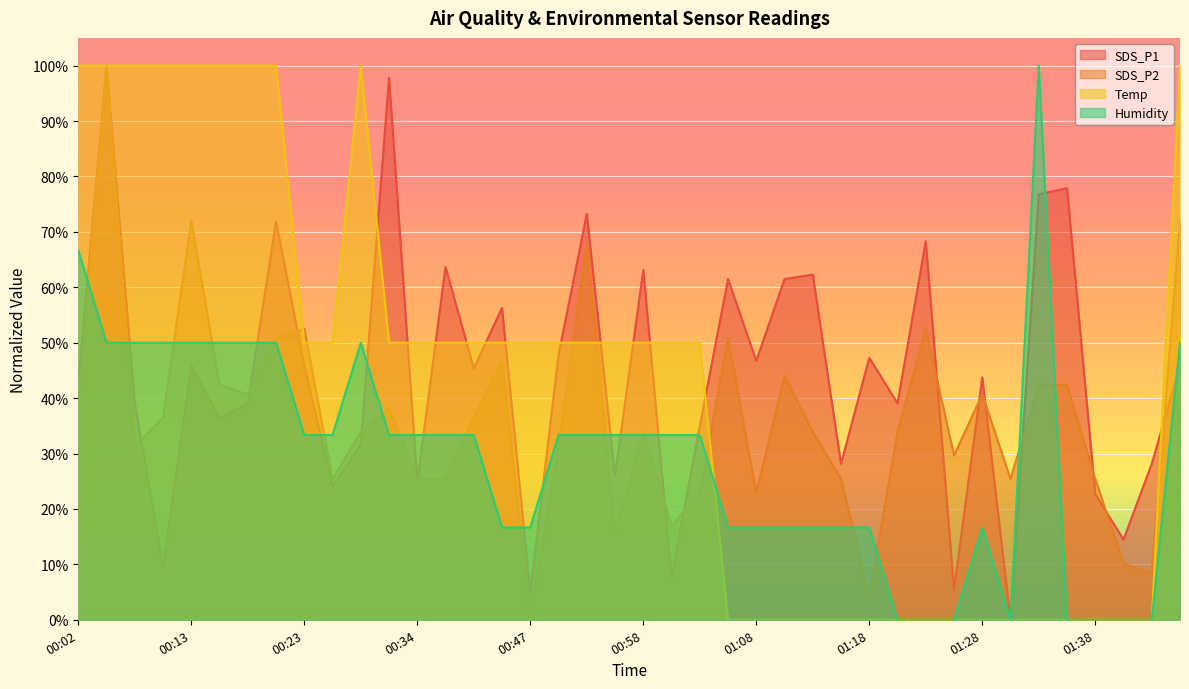

How many positive values does the Humidity series have?

32